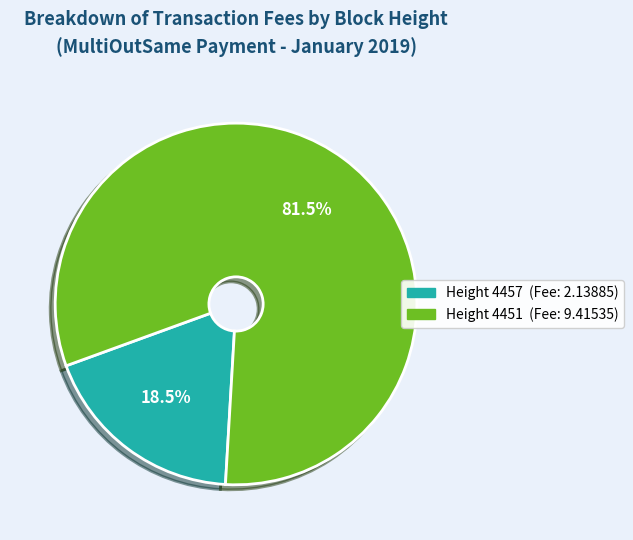

Does any single category account for the majority?

Yes